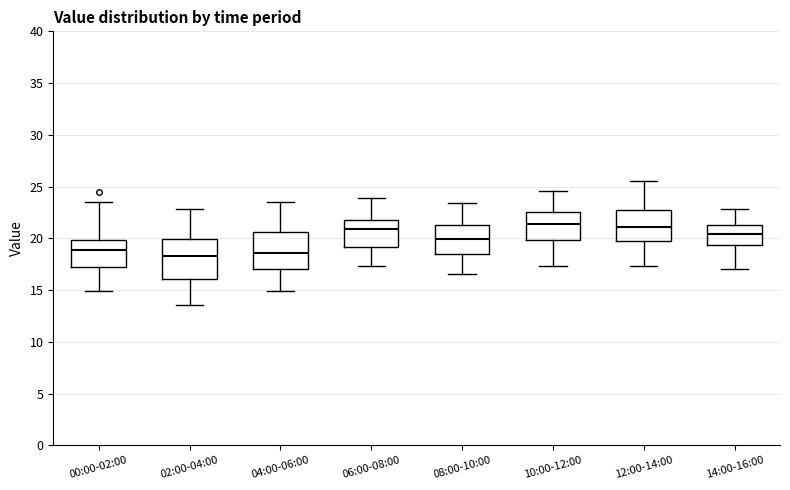

Where does the upper whisker of the box for 02:00-04:00 end on the y-axis? The values are not printed on the chart, so give them approximately, as read against the axis.

23.0